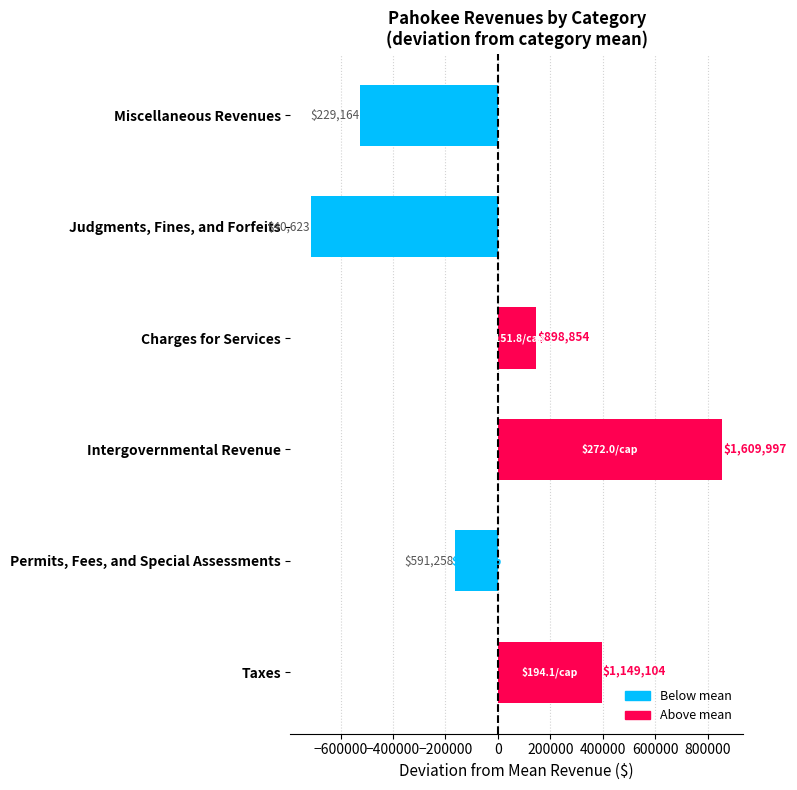

Are the bars grouped side by side (vs. stacked)?

No